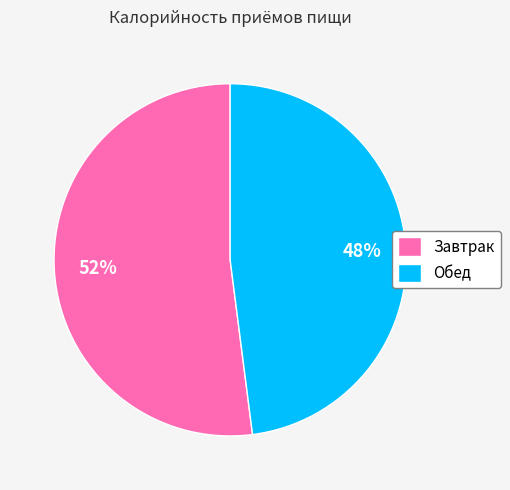

Combined, do Завтрак and Обед account for over 50%?

Yes